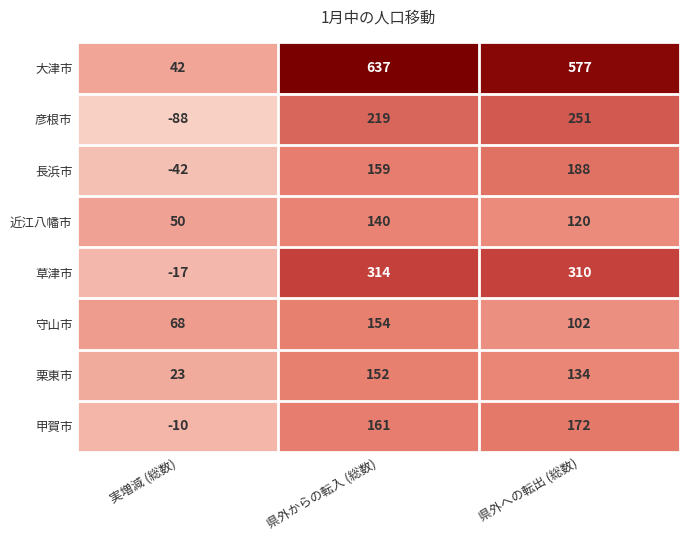

At how many categories does at least one series exceed 164?

2